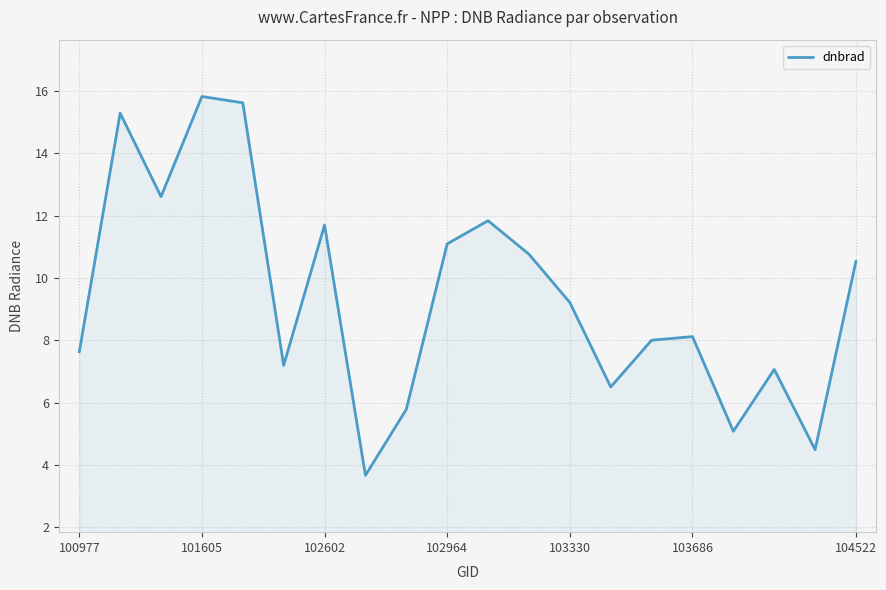

What is the maximum value shown in the chart?

15.8